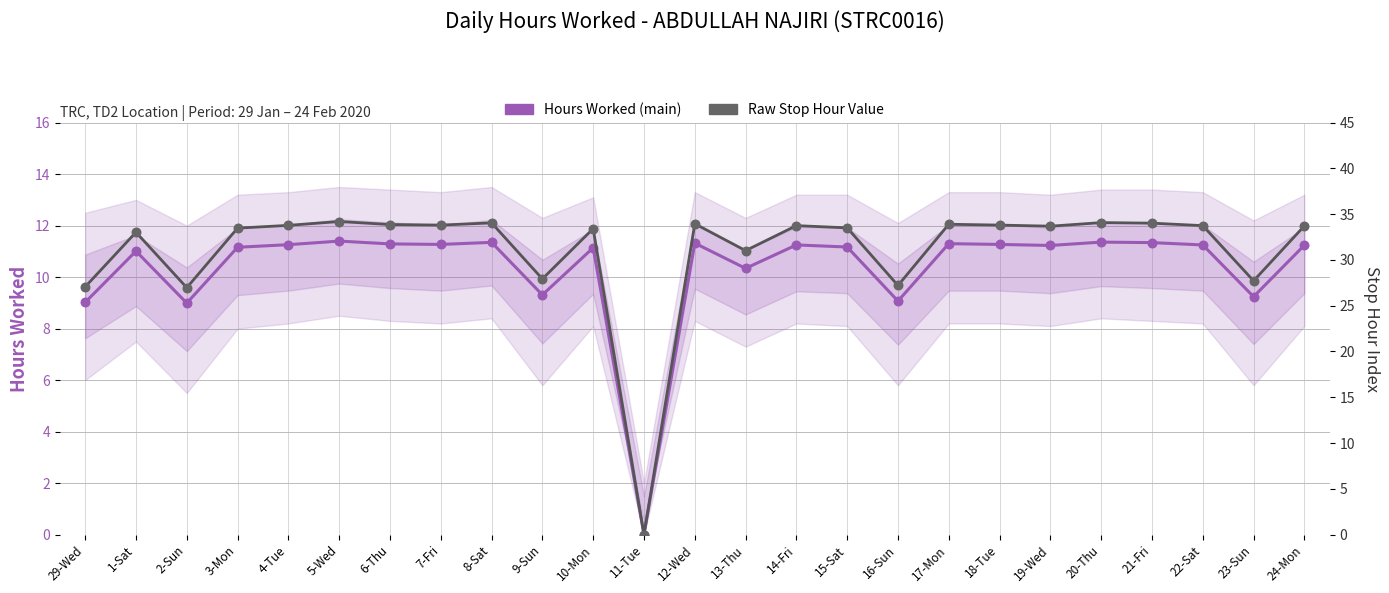

Is the value of Raw Stop Hour Value at 8-Sat greater than the value of Hours Worked (main) at 9-Sun?

Yes